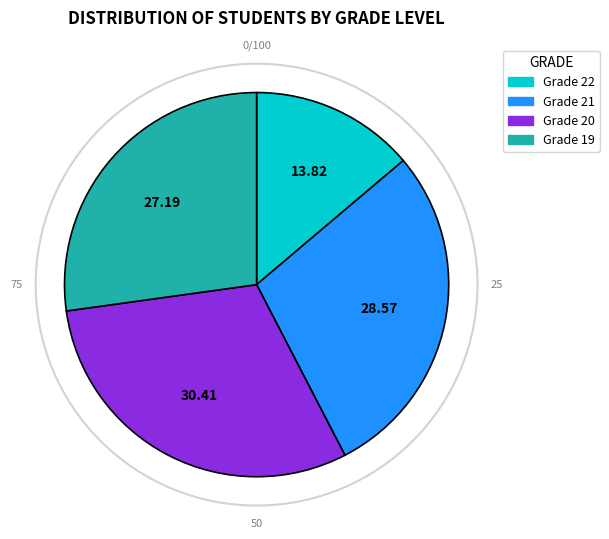

Is there a majority slice in this chart?

No